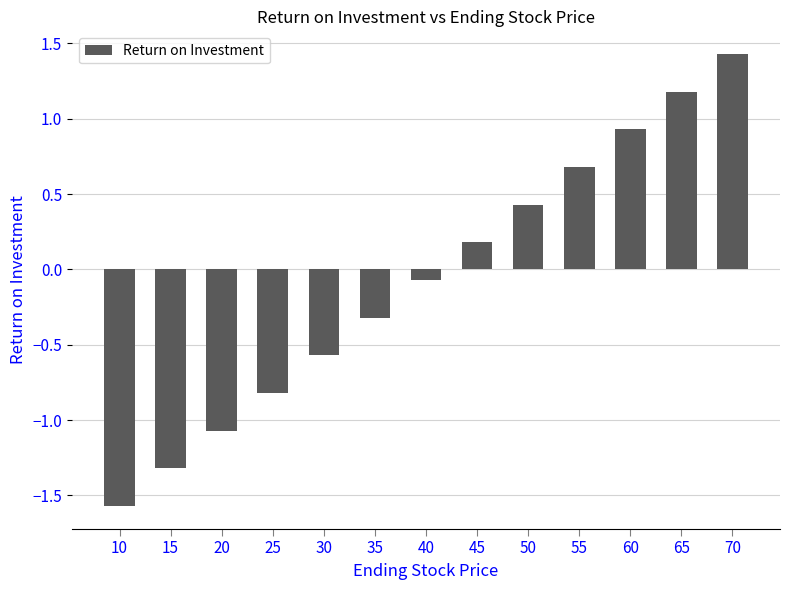

Does the chart contain stacked bars?

No